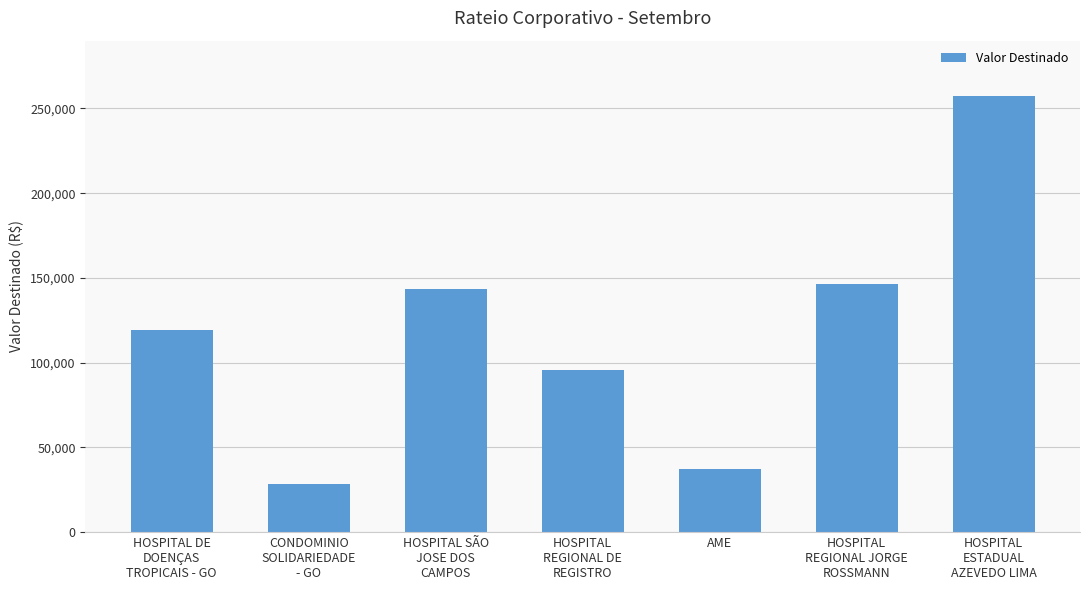

What value does the data have at HOSPITAL DE
DOENÇAS
TROPICAIS - GO?

119322.6